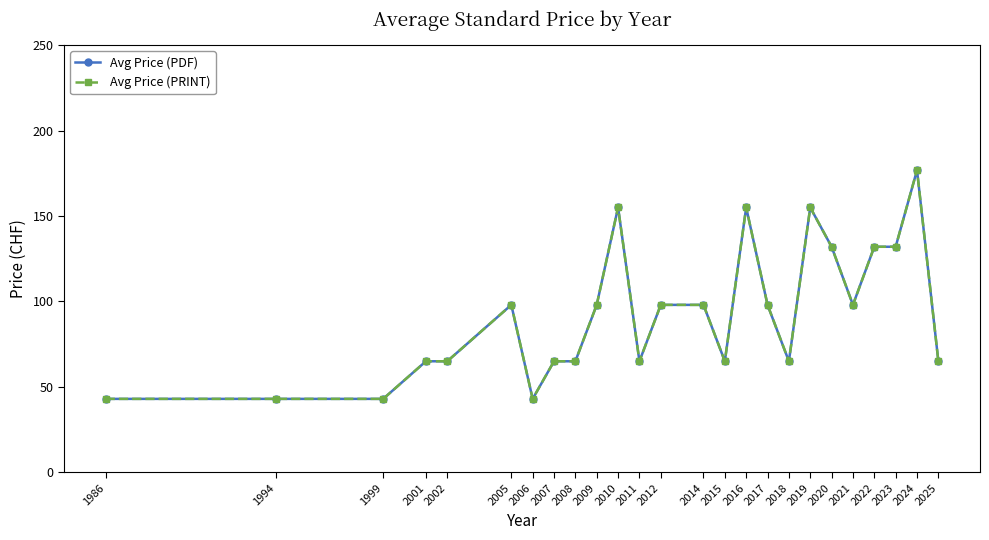

Between 1986 and 2012, which is larger?

2012